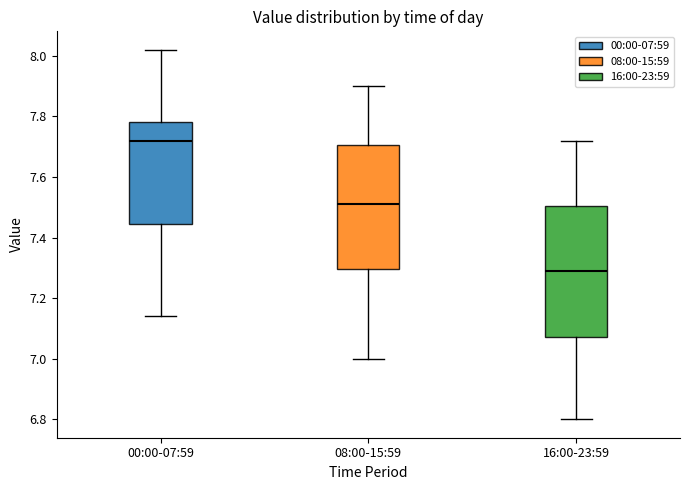

Which box's median line is the highest?

00:00-07:59